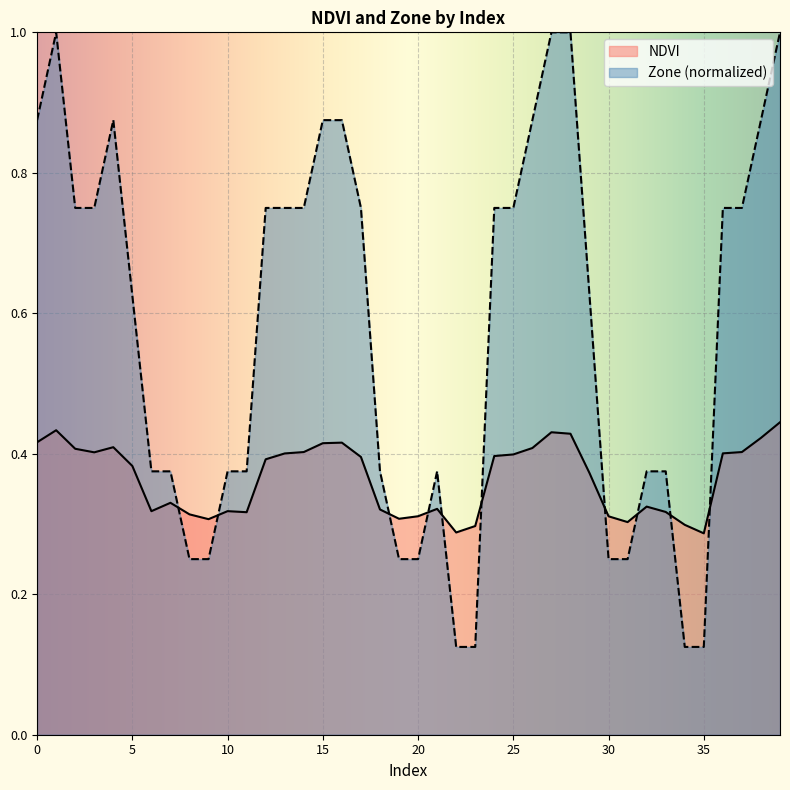

Reading right to left, transcribe all the data shown in this chart.

NDVI: 0.4	0.4	0.4	0.4	0.3	0.3	0.3	0.3	0.3	0.3	0.4	0.4	0.4	0.4	0.4	0.4	0.3	0.3	0.3	0.3	0.3	0.3	0.4	0.4	0.4	0.4	0.4	0.4	0.3	0.3	0.3	0.3	0.3	0.3	0.4	0.4	0.4	0.4	0.4	0.4
Zone: 1.0	0.9	0.8	0.8	0.1	0.1	0.4	0.4	0.2	0.2	0.6	1.0	1.0	0.9	0.8	0.8	0.1	0.1	0.4	0.2	0.2	0.4	0.8	0.9	0.9	0.8	0.8	0.8	0.4	0.4	0.2	0.2	0.4	0.4	0.6	0.9	0.8	0.8	1.0	0.9